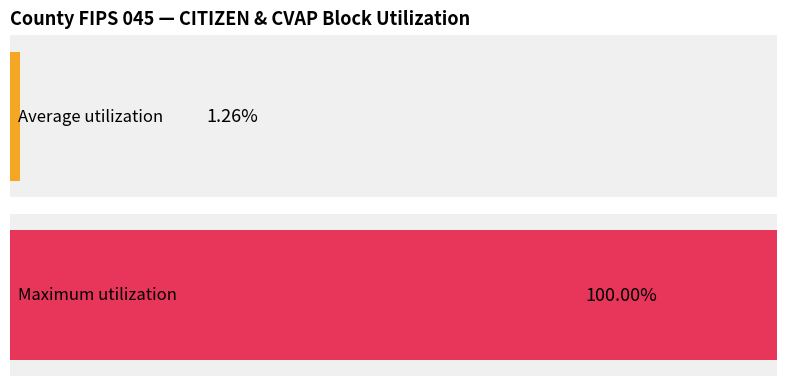

How many series are shown in this chart?

2